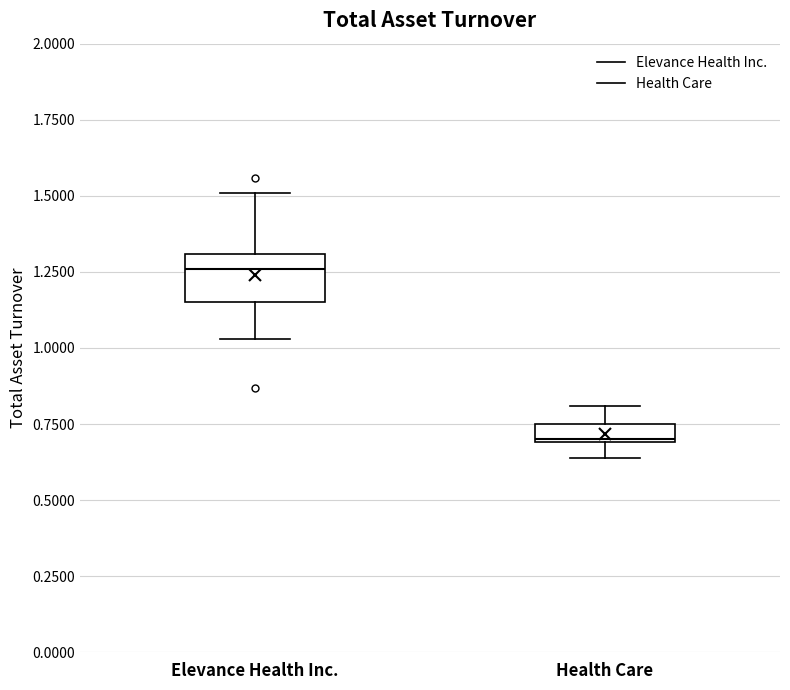

Where does the median line of the box for Elevance Health Inc. sit on the y-axis? The values are not printed on the chart, so give them approximately, as read against the axis.

1.25